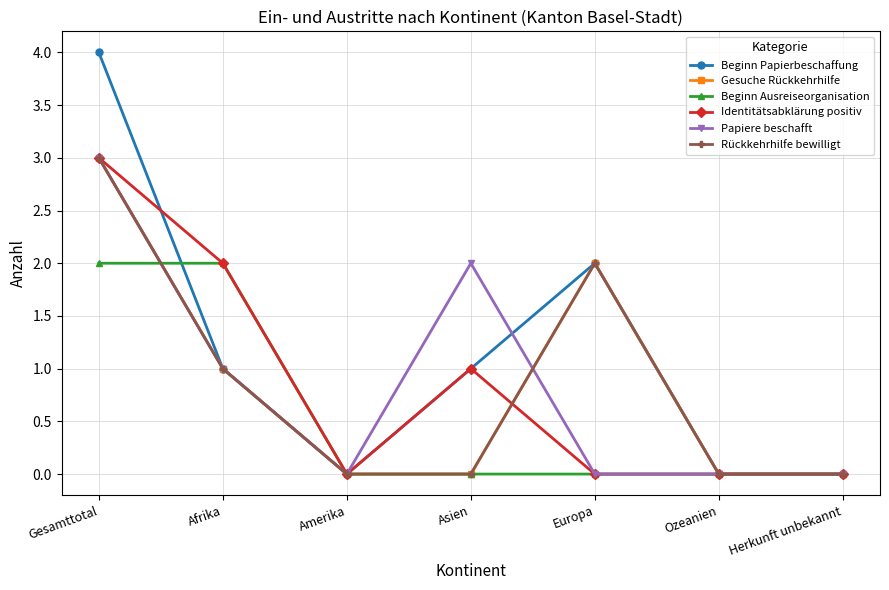

Rank the categories by Beginn Ausreiseorganisation value from lowest to highest.

Amerika, Asien, Europa, Ozeanien, Herkunft unbekannt, Gesamttotal, Afrika